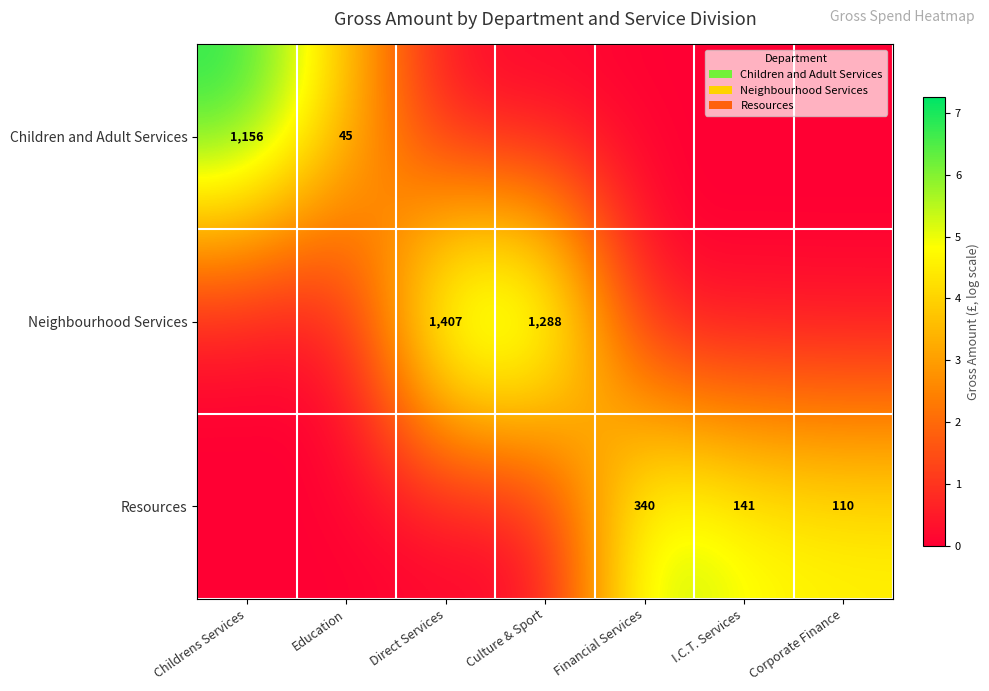

The value of Resources at I.C.T. Services is 141. True or false?

True